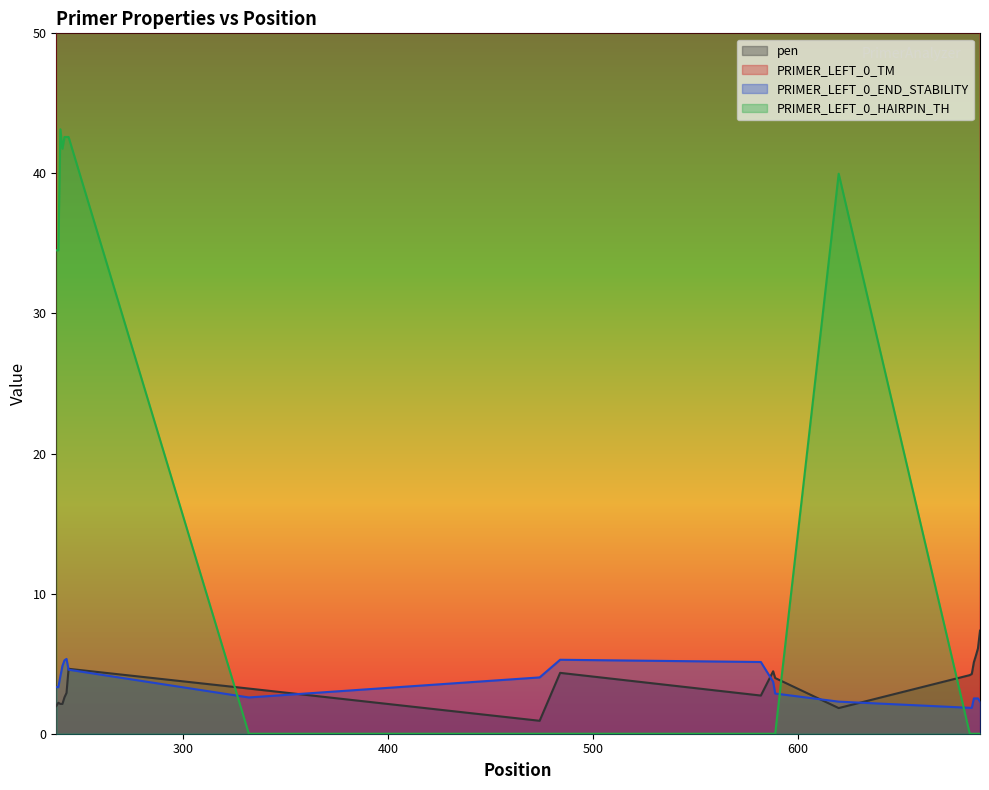

How many lines are shown in the chart?

4